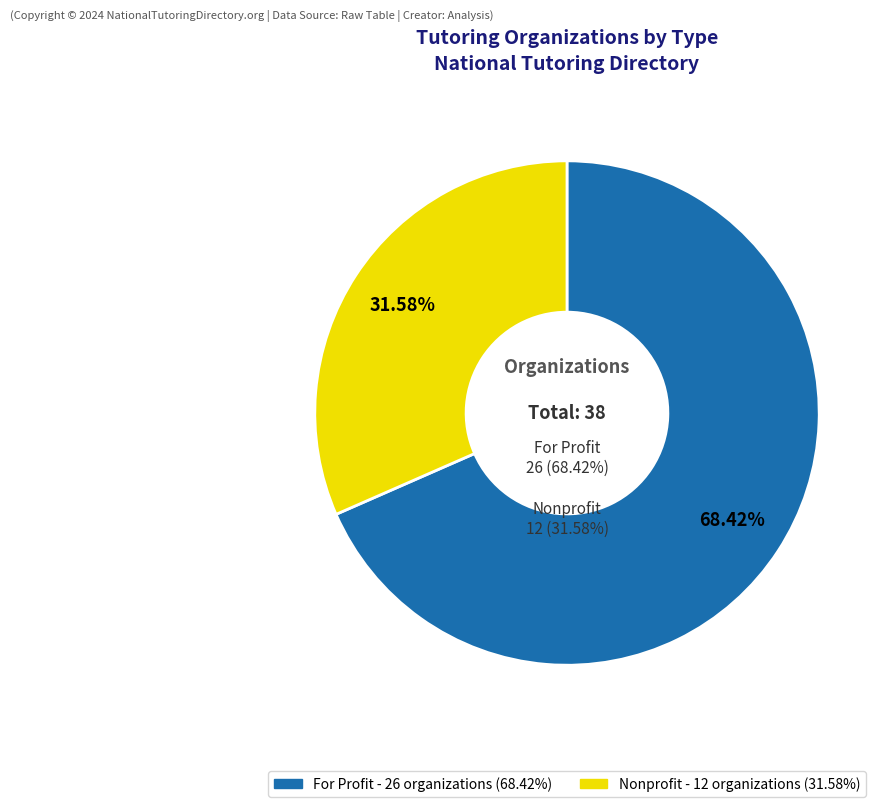

How many slices are in this pie chart?

2